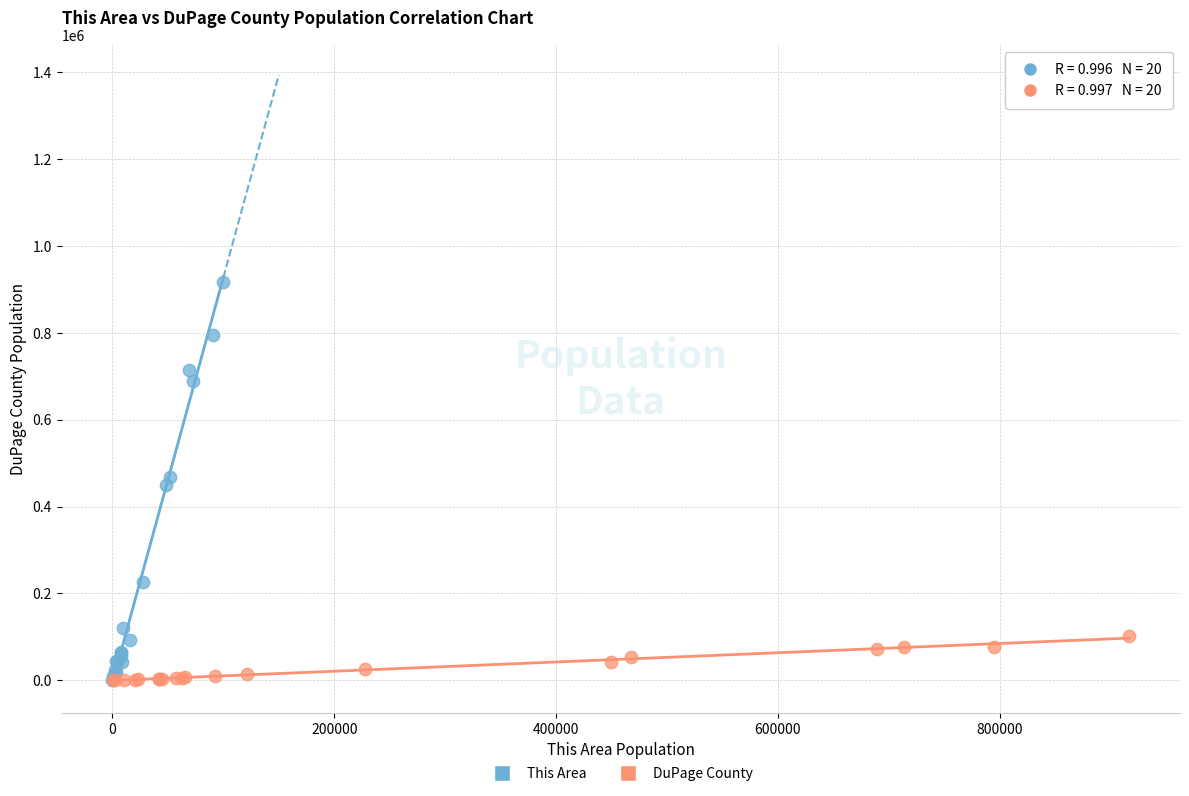

What are all the series names shown in the legend?

This Area, DuPage County